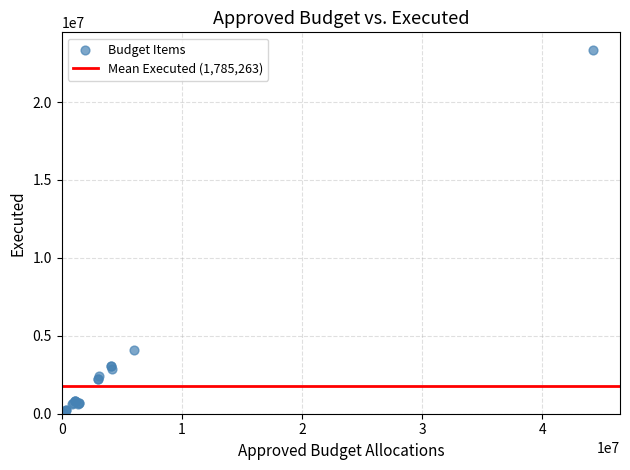

What Y value in the scatter plot is closest to 11654819?

4073083.2